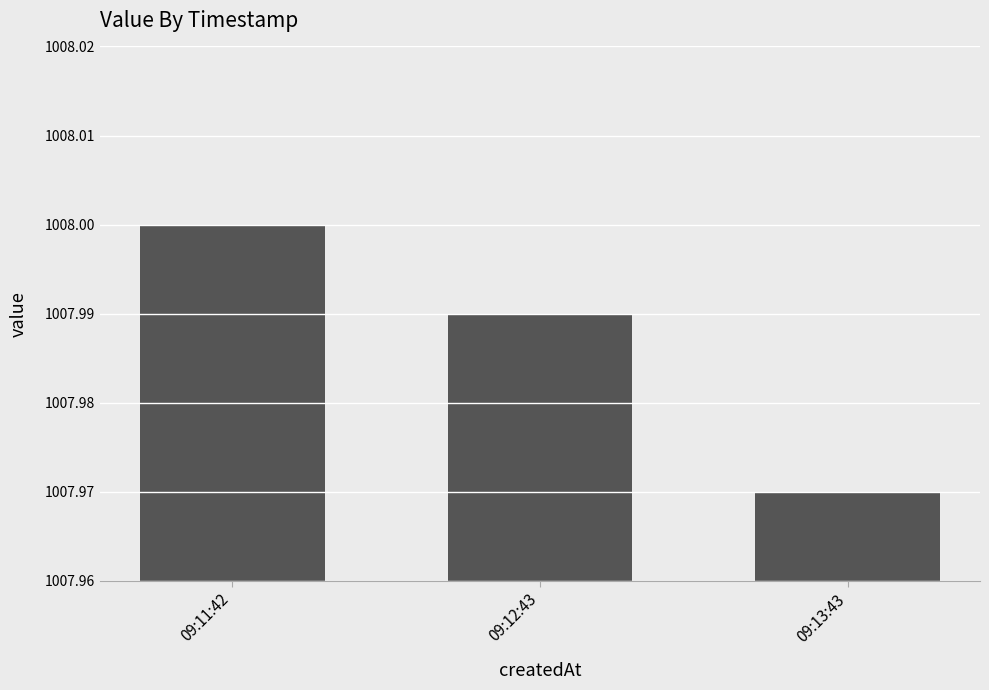

How many values are between 1007 and 1008?

3